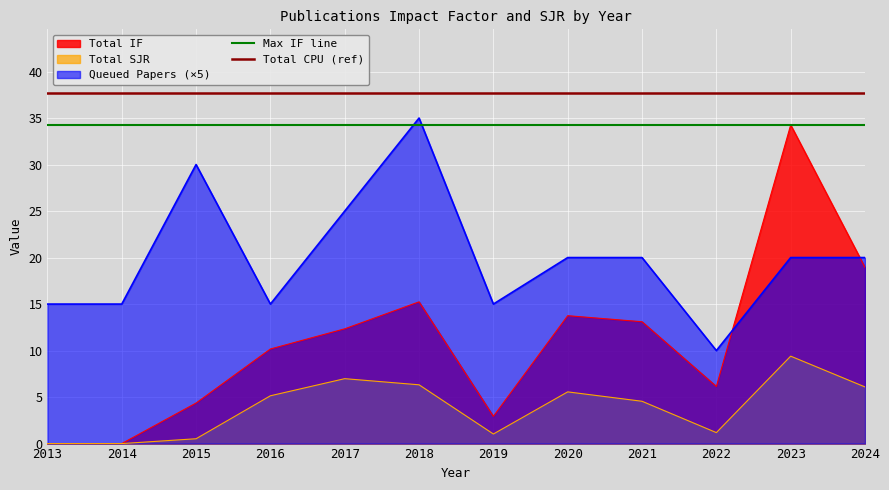

Is the value of Max IF line at 2014 greater than the value of Total CPU (ref) at 2013?

No